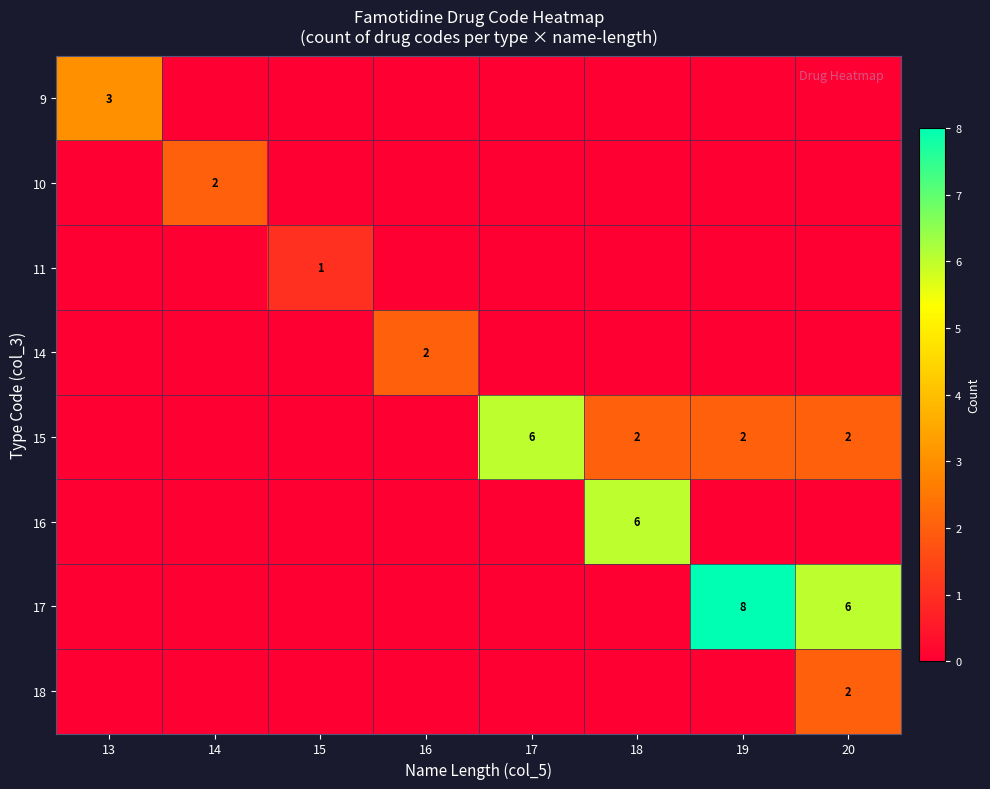

The 9 series shows 3 at 13. True or false?

True